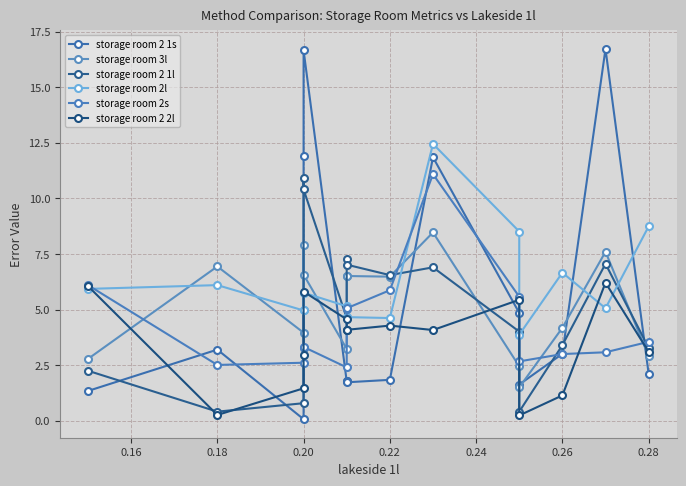

How many intersections are there between storage room 2 1l and storage room 2 1s?

8